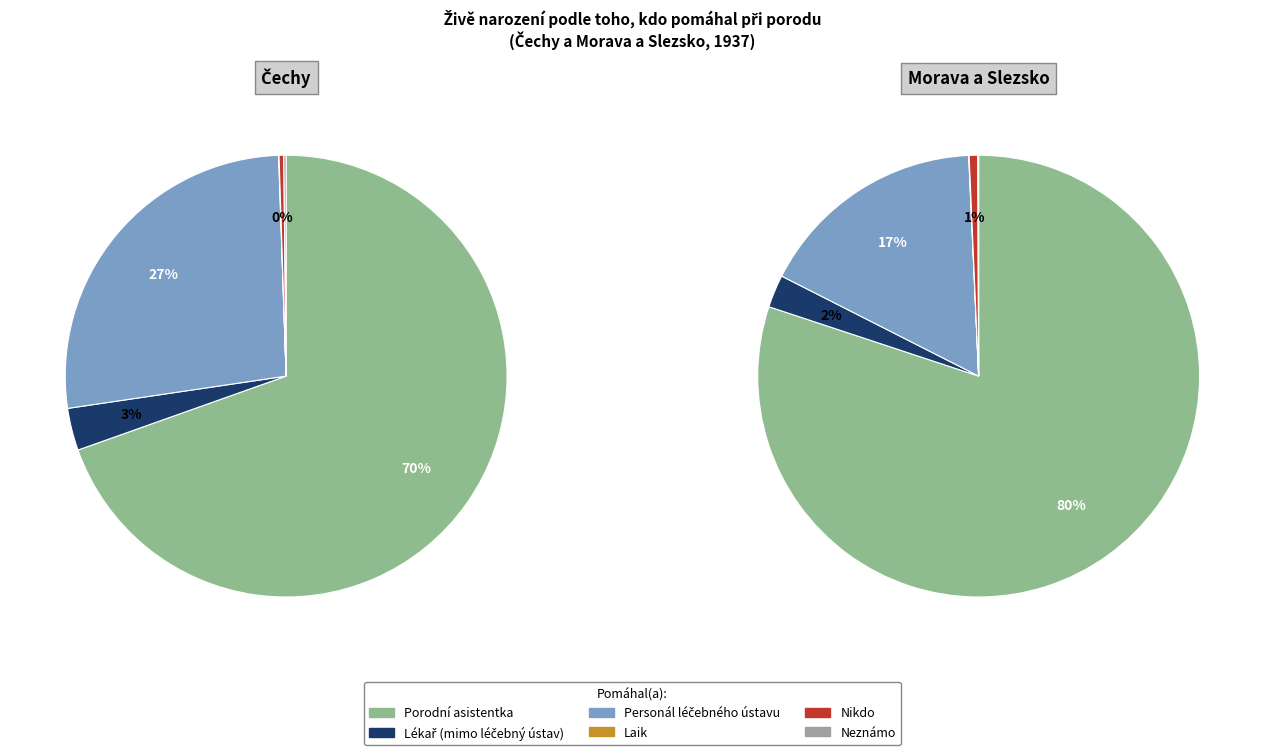

What is the smallest slice in the pie chart?

Laik